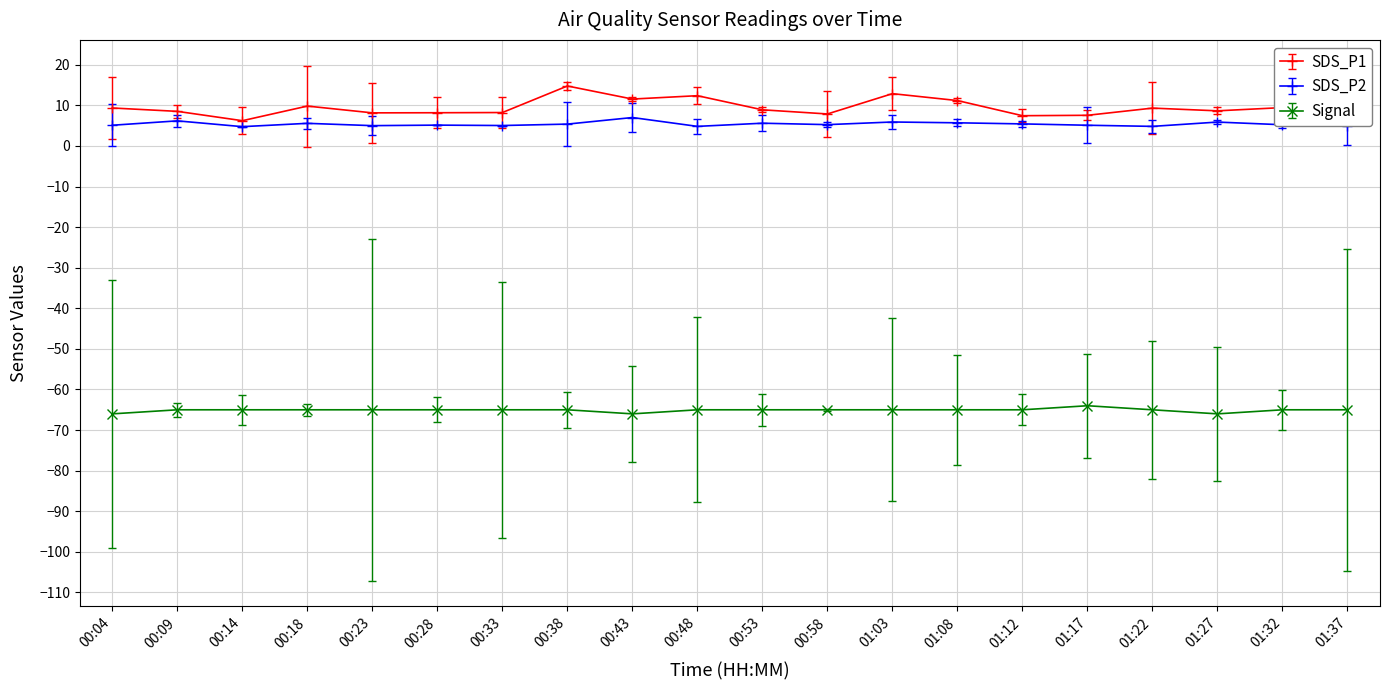

List the series in order of their peak value, highest first.

SDS_P1, SDS_P2, Signal